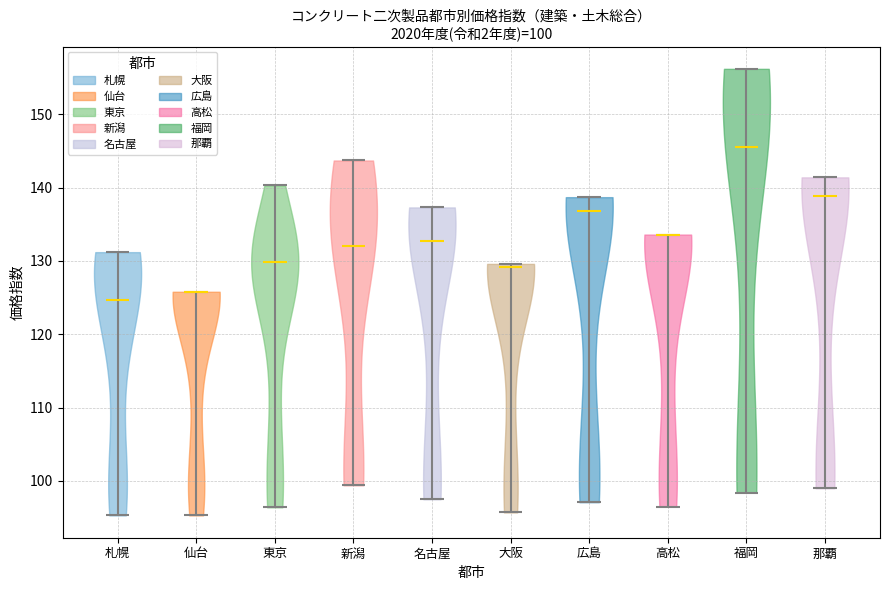

Which violin has the lowest median line?

札幌